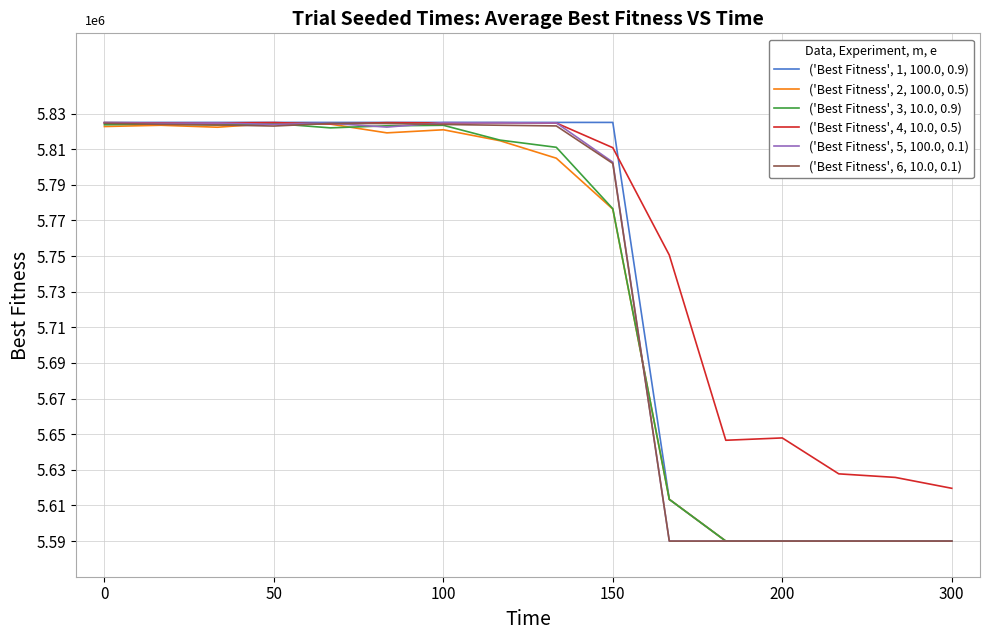

What are all the series names shown in the legend?

('Best Fitness', 1, 100.0, 0.9), ('Best Fitness', 2, 100.0, 0.5), ('Best Fitness', 3, 10.0, 0.9), ('Best Fitness', 4, 10.0, 0.5), ('Best Fitness', 5, 100.0, 0.1), ('Best Fitness', 6, 10.0, 0.1)